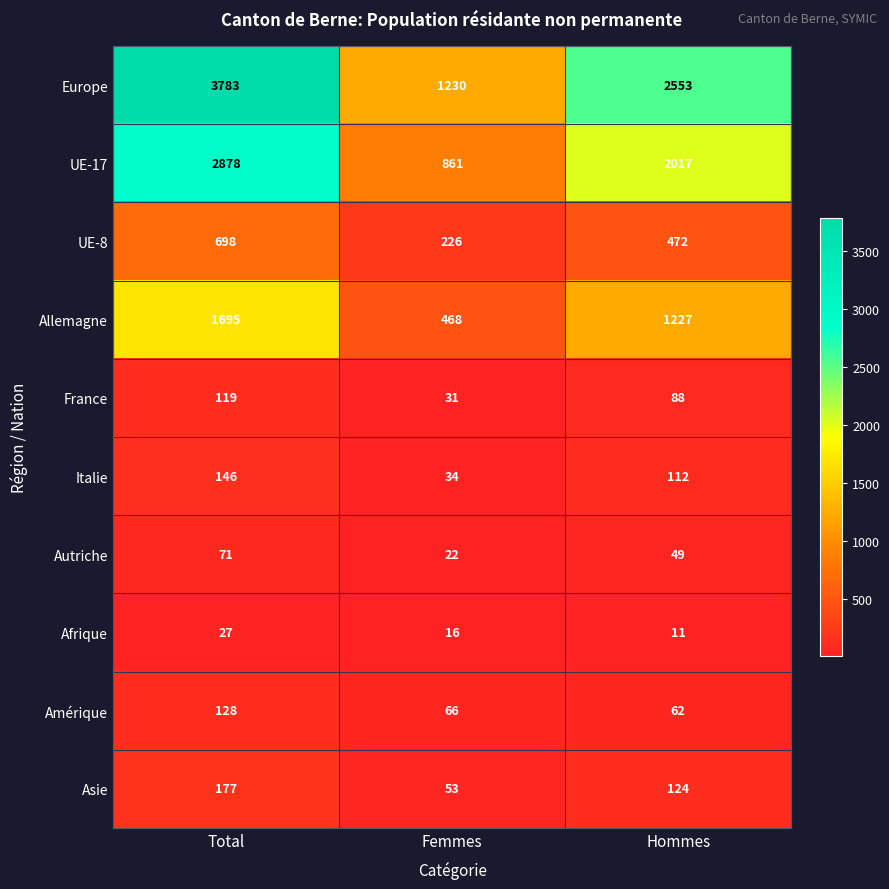

Between Femmes and Hommes, which series saw the biggest shift?

Europe